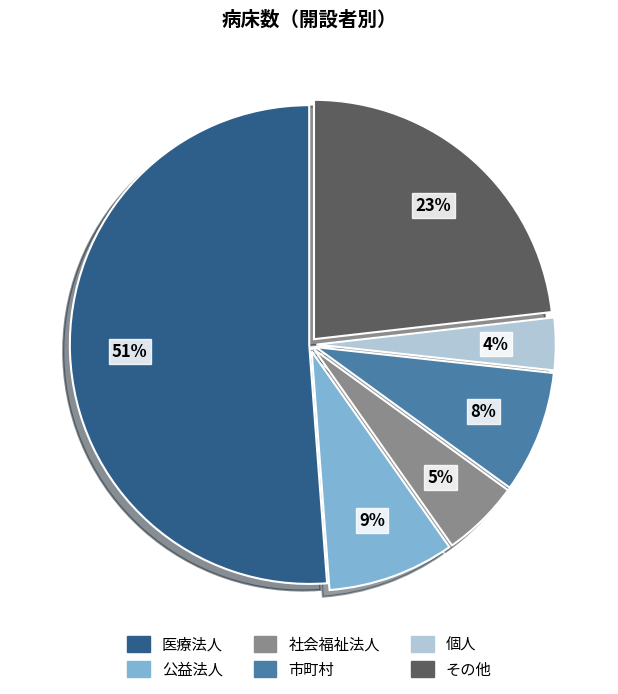

To the nearest percent, what portion does その他 represent?

23%